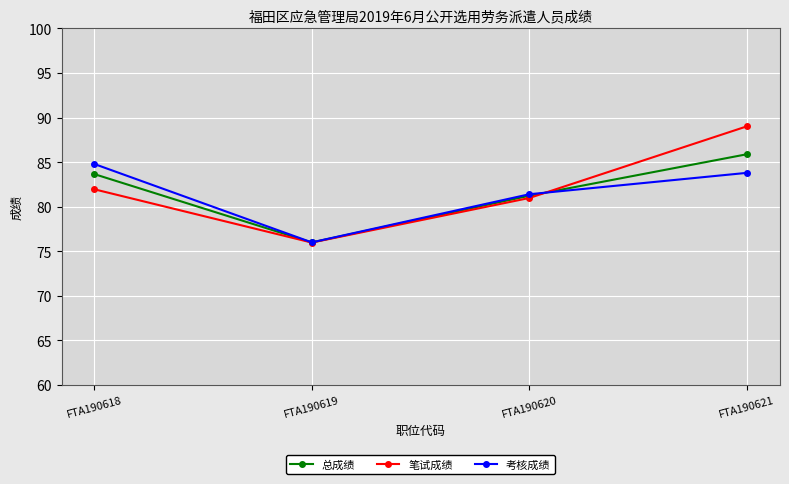

What are all the series names shown in the legend?

总成绩, 笔试成绩, 考核成绩